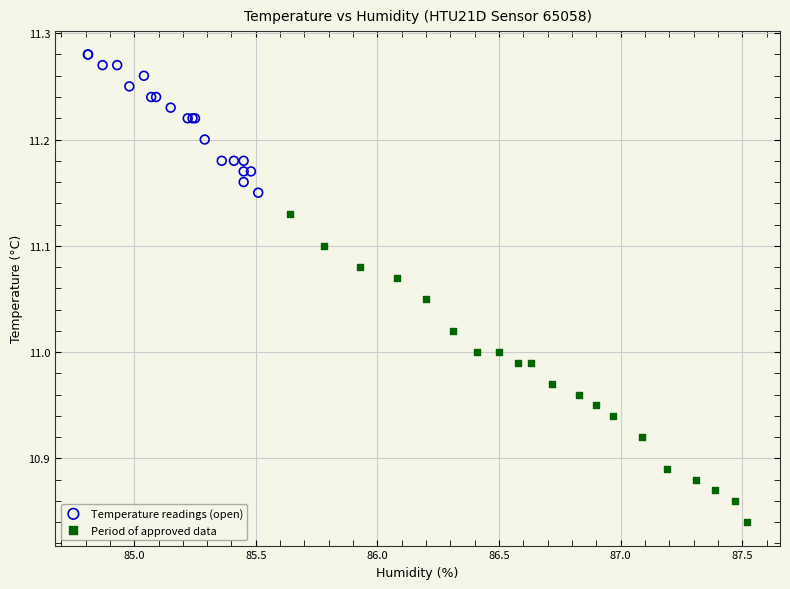

What are all the series names shown in the legend?

Temperature readings (open), Period of approved data